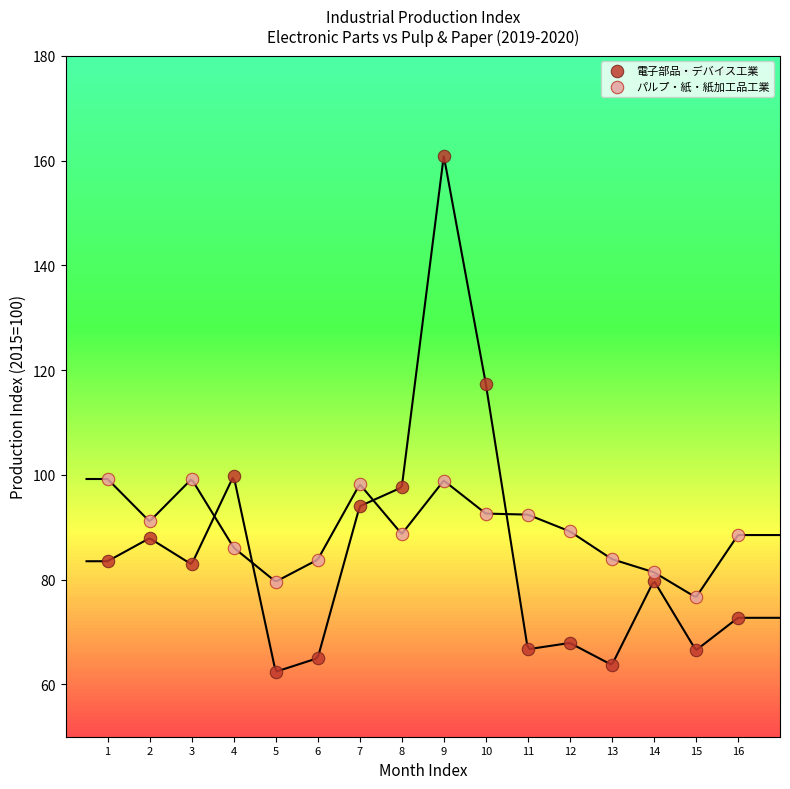

Which series has the widest spread of Y values?

電子部品・デバイス工業